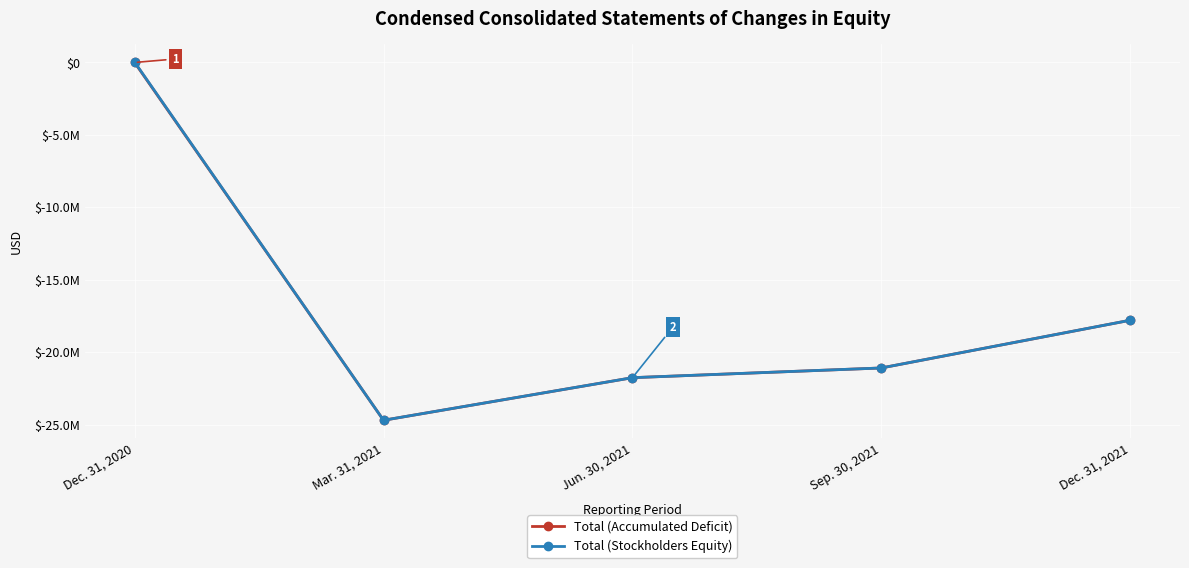

Does the chart display data point markers on the line(s)?

Yes